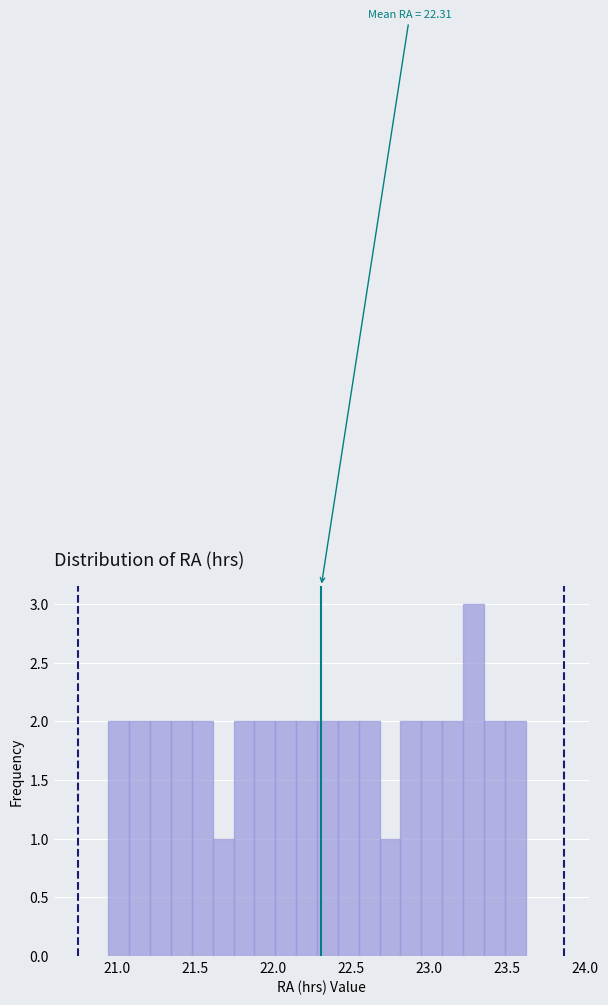

Read against the x-axis, roughly where is the centre of the tallest bar?

23.30